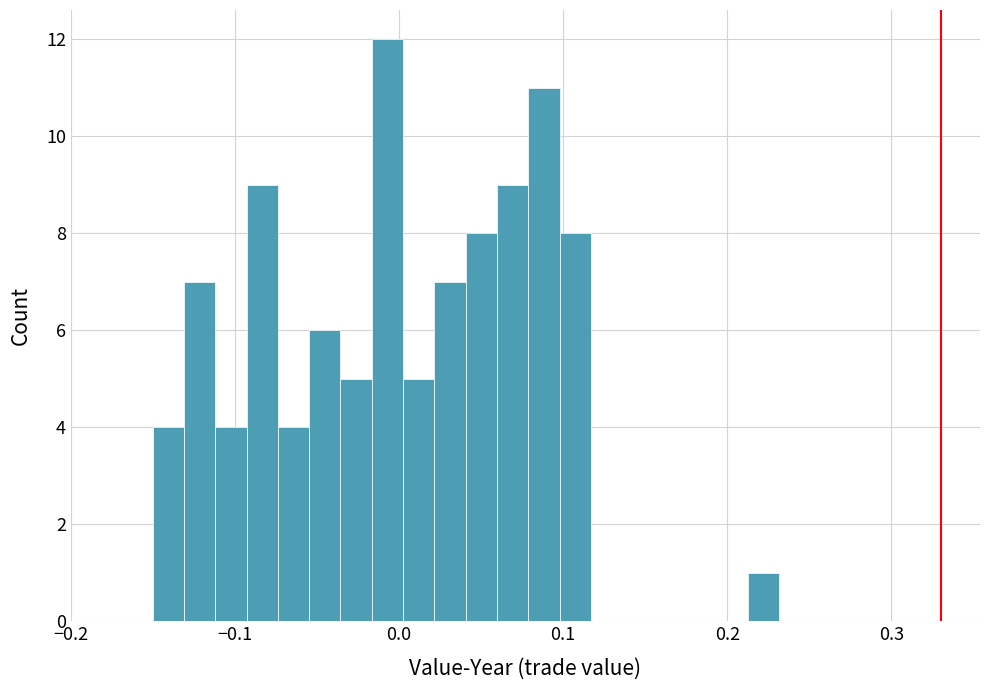

Read against the x-axis, roughly where is the centre of the tallest bar?

-0.01